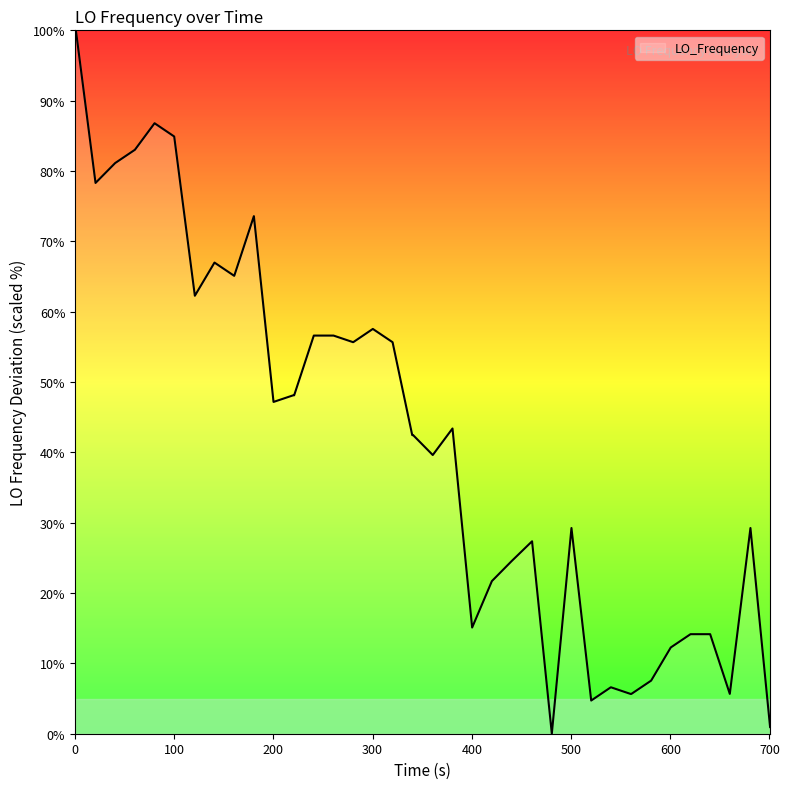

What is the greatest value displayed?

100.0